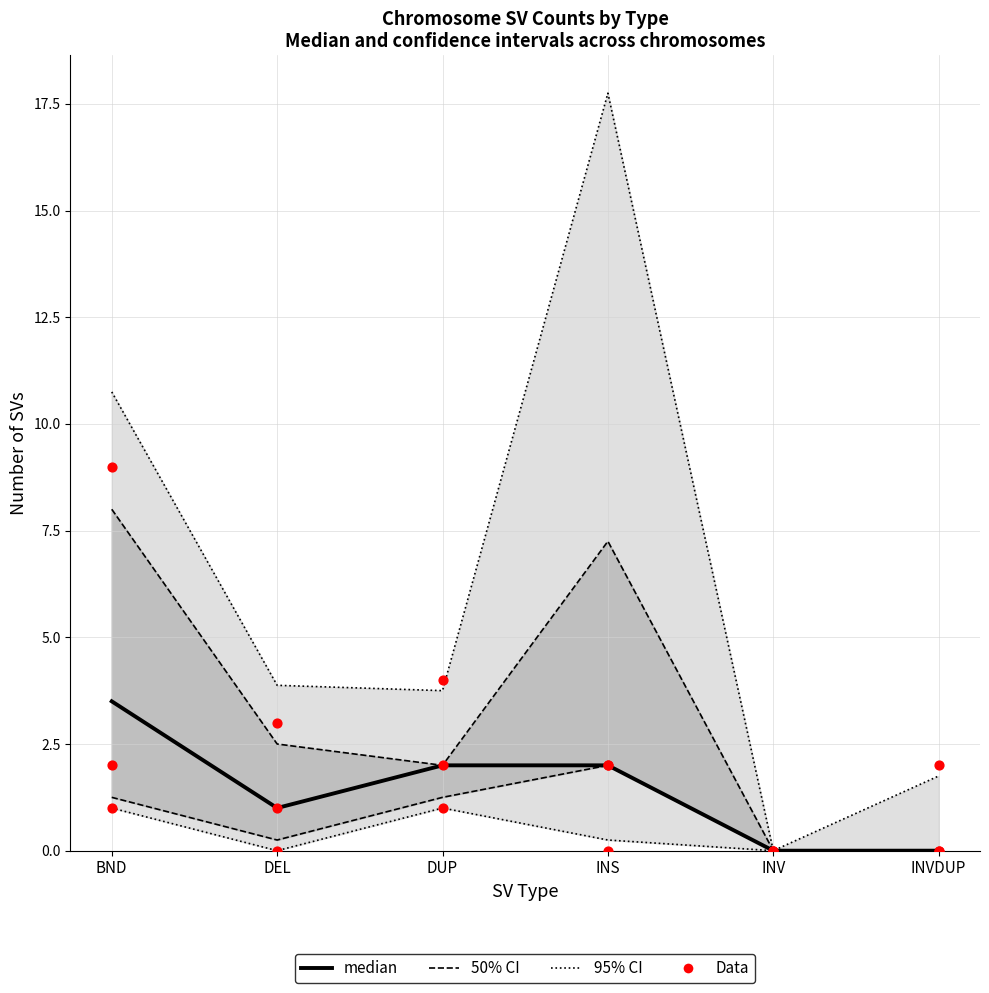

At which category is the sum across all series the highest?

BND